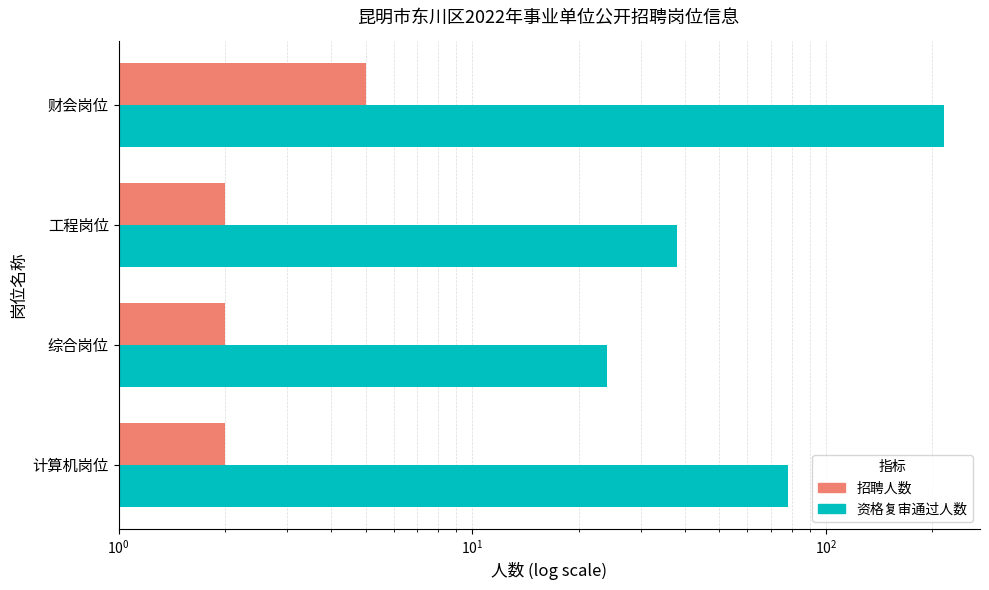

List the series in order of their overall mean, lowest first.

招聘人数, 资格复审通过人数